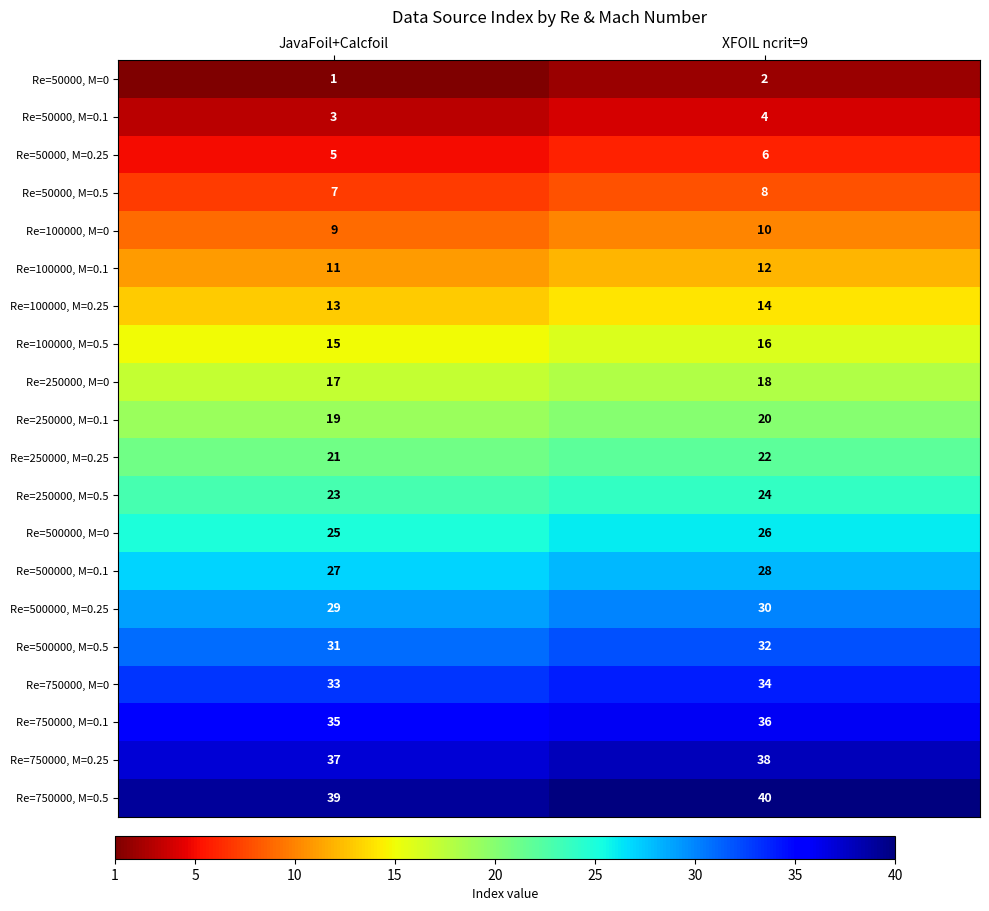

At JavaFoil+Calcfoil, list the series in order from largest to smallest.

Re=750000, M=0.5, Re=750000, M=0.25, Re=750000, M=0.1, Re=750000, M=0, Re=500000, M=0.5, Re=500000, M=0.25, Re=500000, M=0.1, Re=500000, M=0, Re=250000, M=0.5, Re=250000, M=0.25, Re=250000, M=0.1, Re=250000, M=0, Re=100000, M=0.5, Re=100000, M=0.25, Re=100000, M=0.1, Re=100000, M=0, Re=50000, M=0.5, Re=50000, M=0.25, Re=50000, M=0.1, Re=50000, M=0